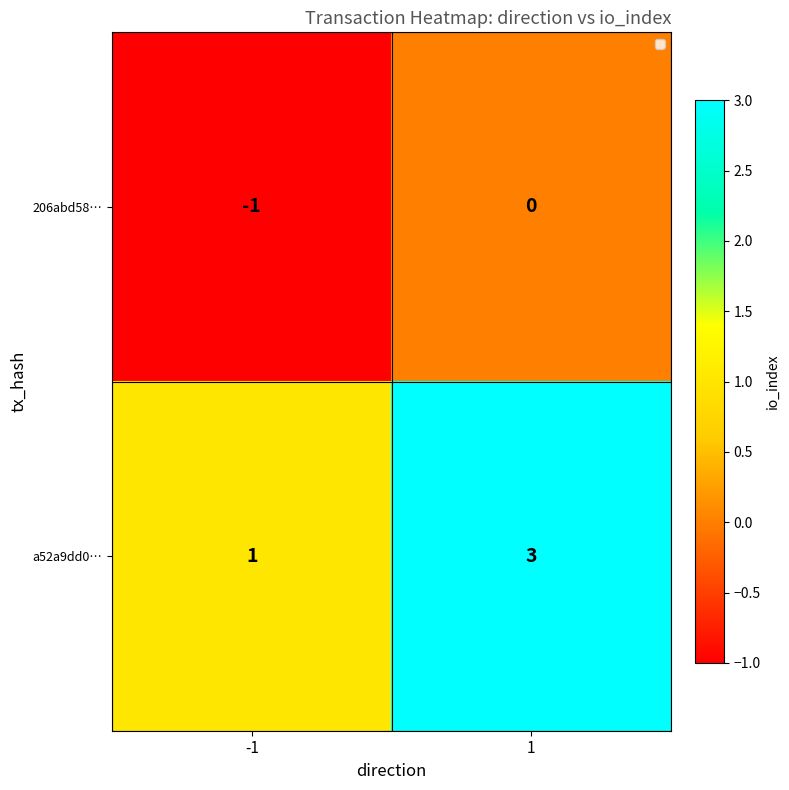

What is the greatest value displayed?

3